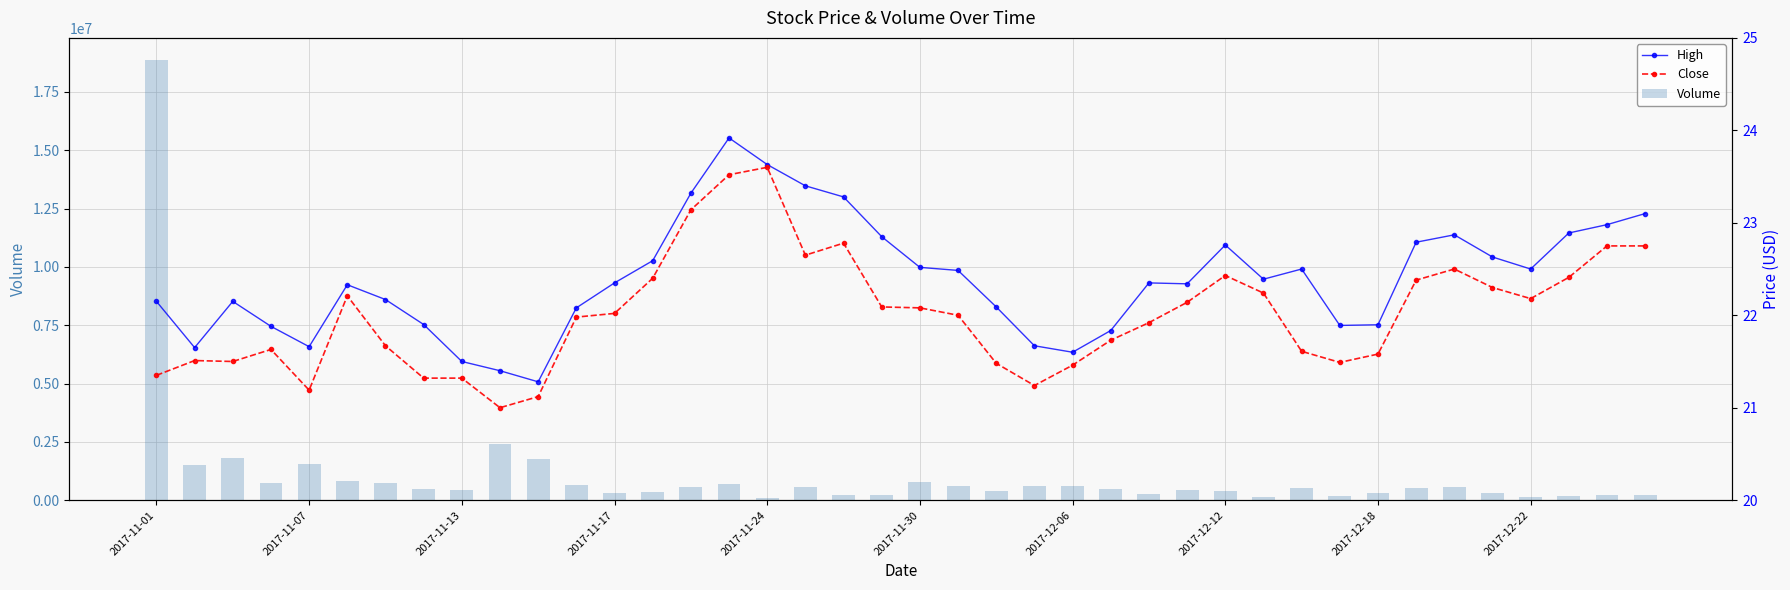

The High series shows 6.8 at 2017-12-12. True or false?

False